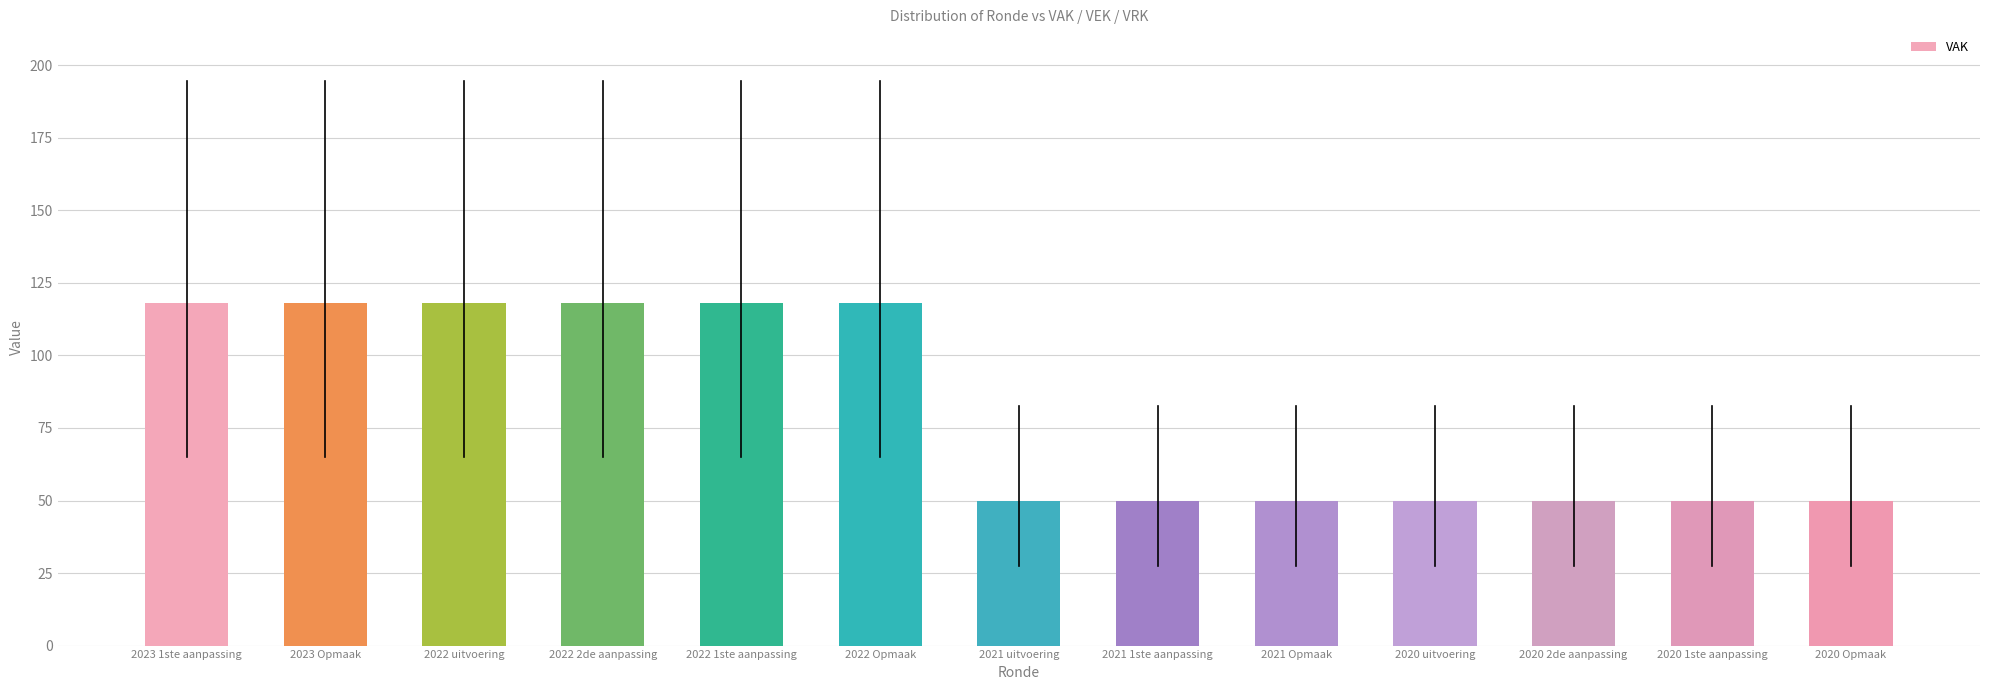

How many bars are there in total?

13